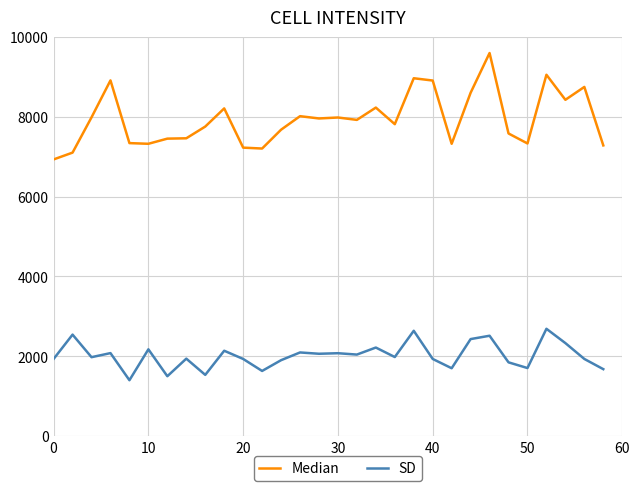

Rank the series by their average value, from highest to lowest.

Median, SD